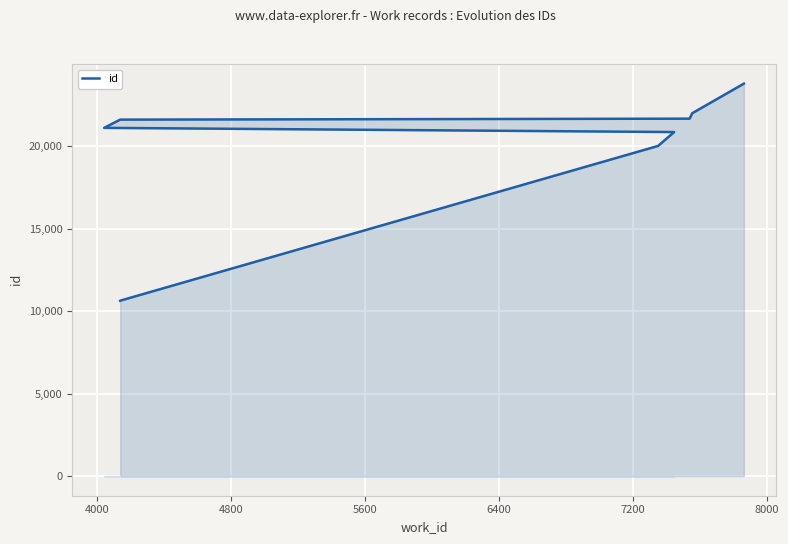

True or false: there are more than 2 points higher than both neighbors.

False